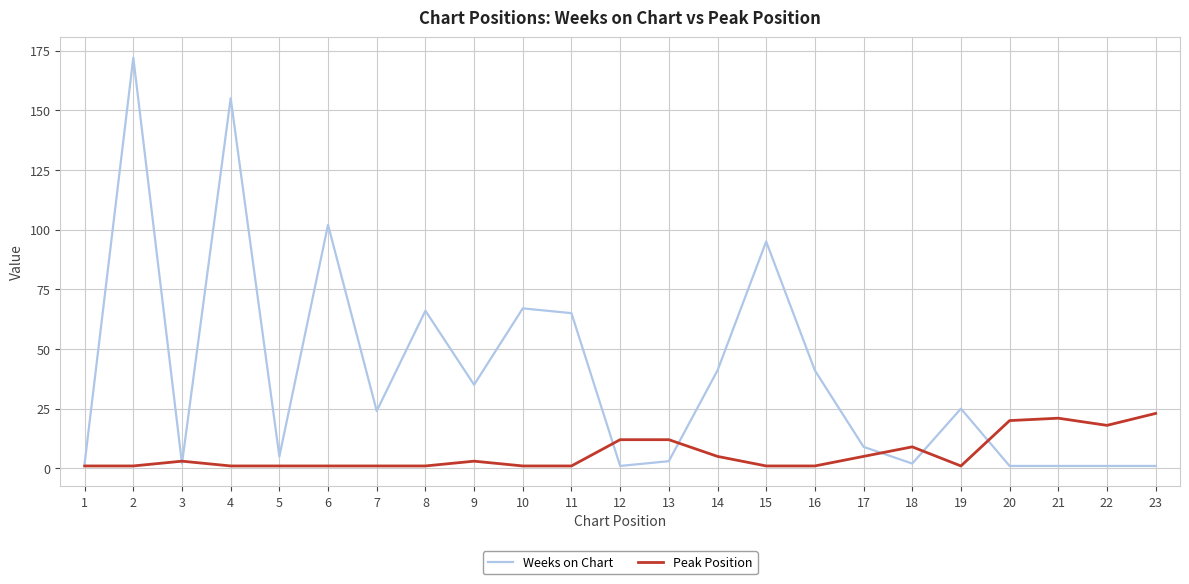

True or false: Peak Position has more than 0 points higher than both neighbors.

True